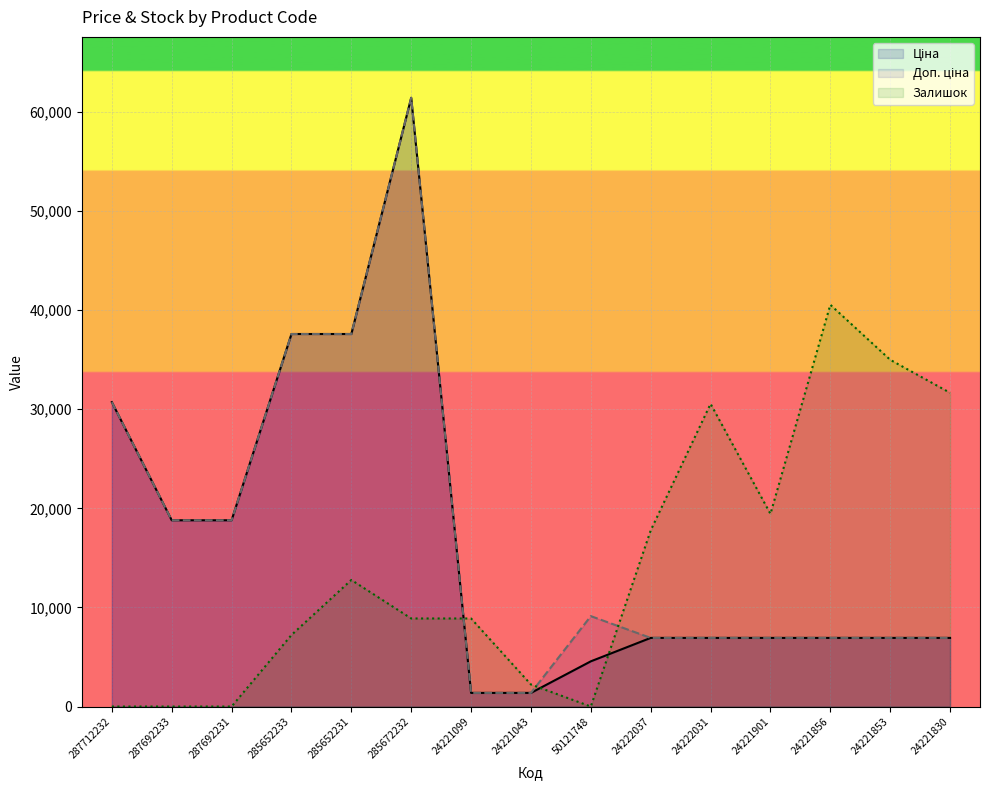

What are all the series names shown in the legend?

Ціна, Доп. ціна, Залишок